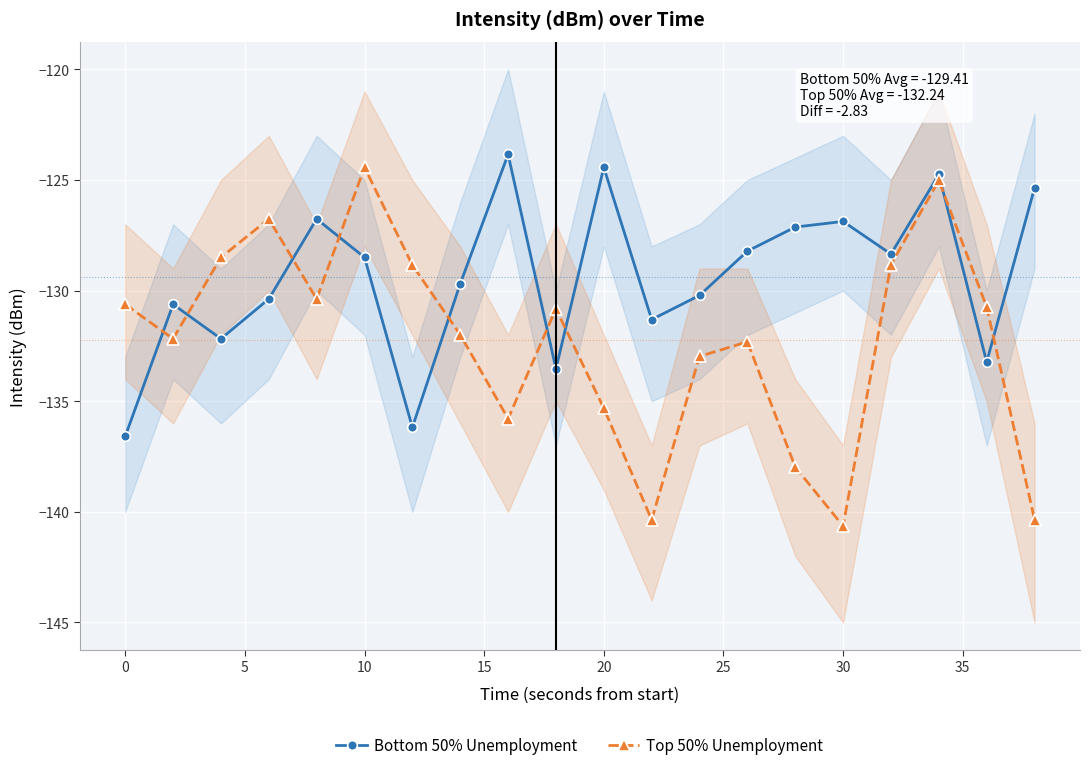

Reading right to left, what are all the values shown in this chart?

Bottom 50% Unemployment: -125.4	-133.2	-124.7	-128.3	-126.9	-127.1	-128.2	-130.2	-131.3	-124.4	-133.5	-123.8	-129.7	-136.2	-128.5	-126.8	-130.4	-132.2	-130.6	-136.6
Top 50% Unemployment: -140.3	-130.7	-125.0	-128.8	-140.6	-138.0	-132.3	-133.0	-140.4	-135.3	-130.8	-135.8	-132.0	-128.8	-124.4	-130.4	-126.8	-128.5	-132.2	-130.6